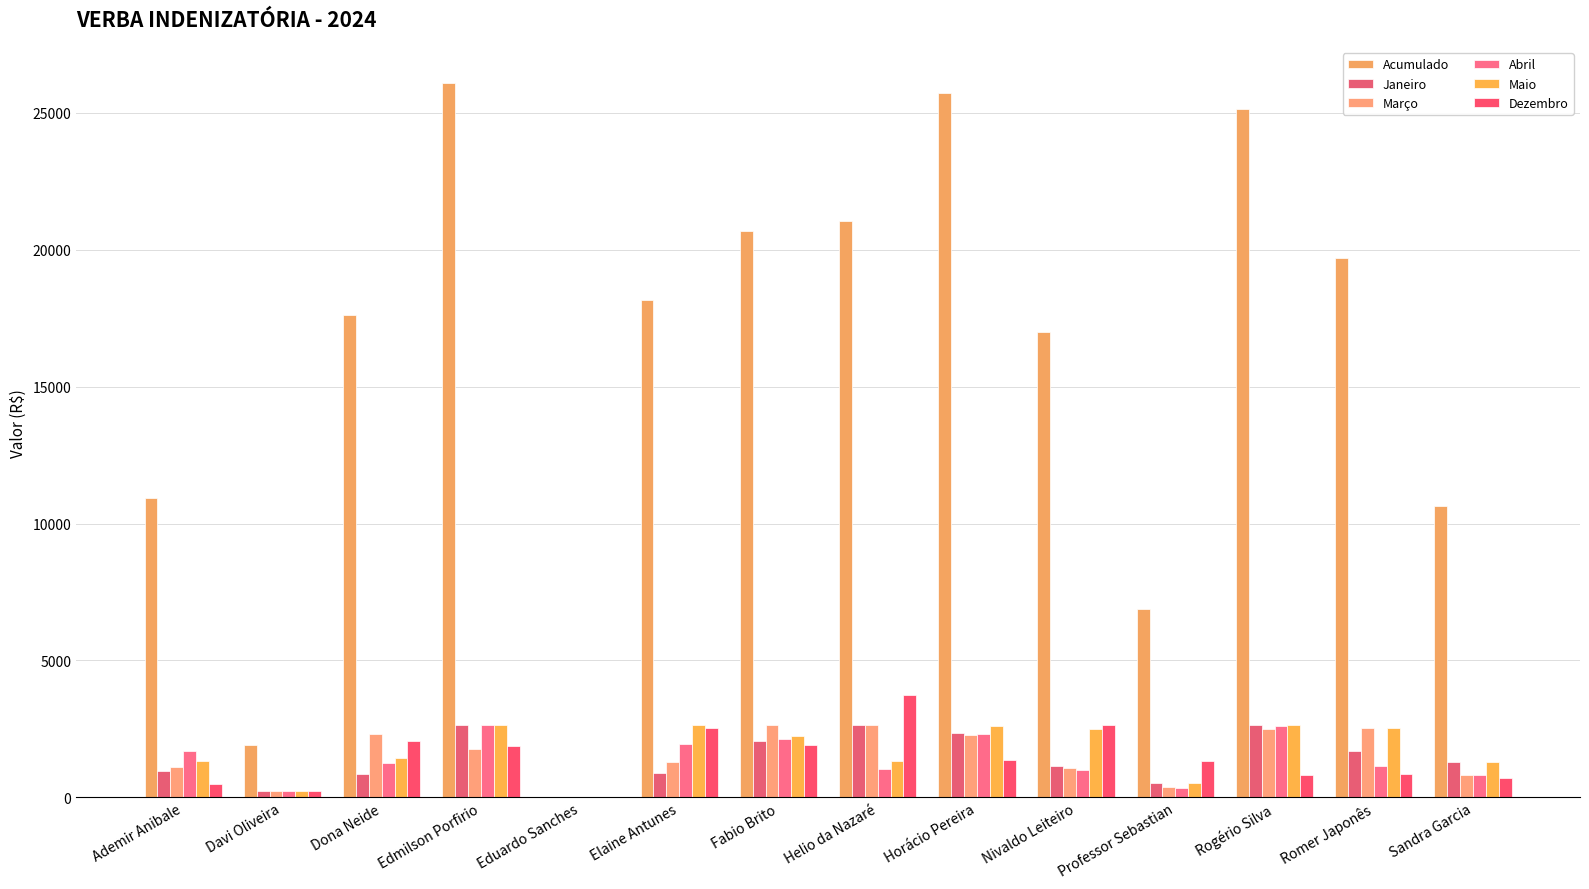

Does the chart contain stacked bars?

No